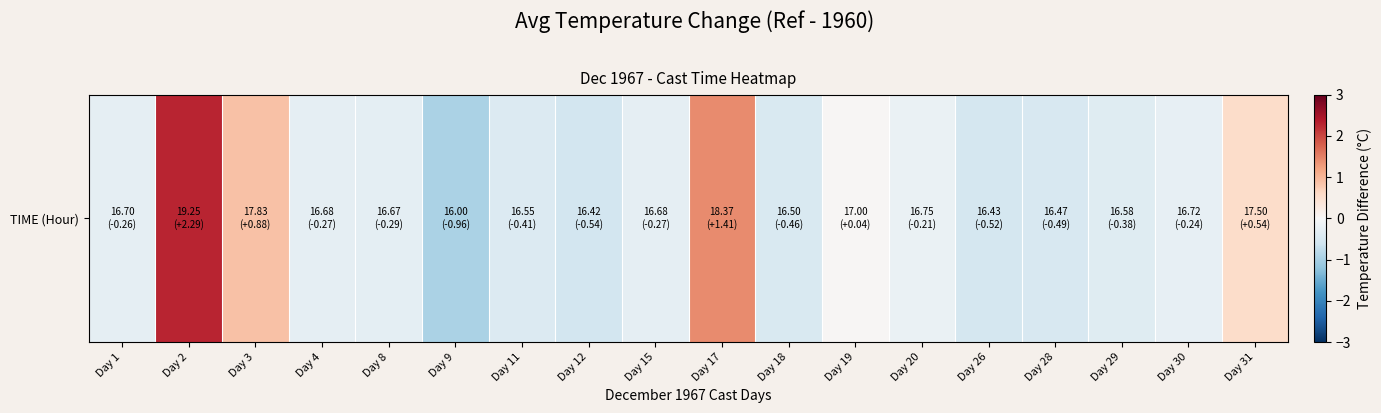

What is the maximum value shown in the chart?

2.3